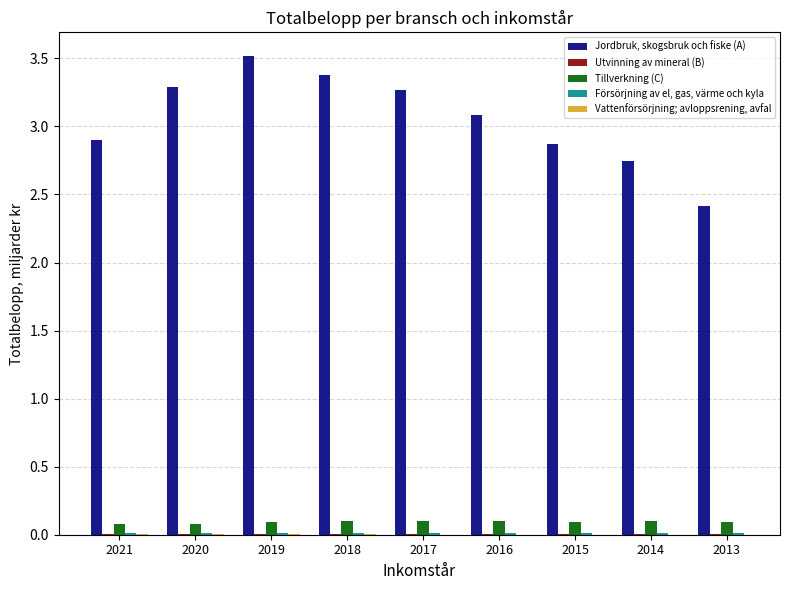

The value of Jordbruk, skogsbruk och fiske (A) at 2020 is 4.7. True or false?

False